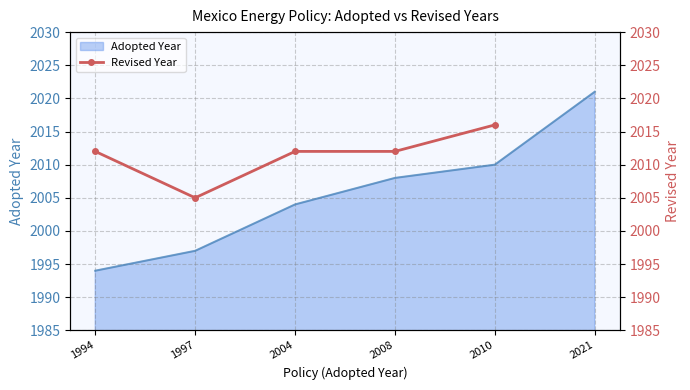

Rank the categories by Adopted Year value from highest to lowest.

2021, 2010, 2008, 2004, 1997, 1994